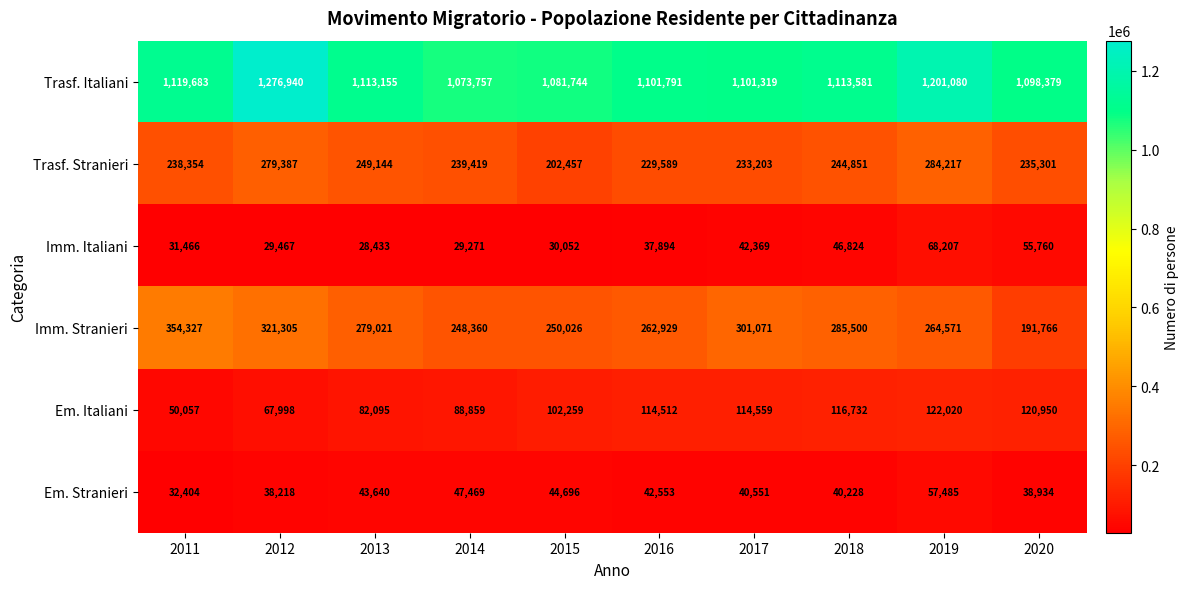

How many categories are shown in the chart?

10